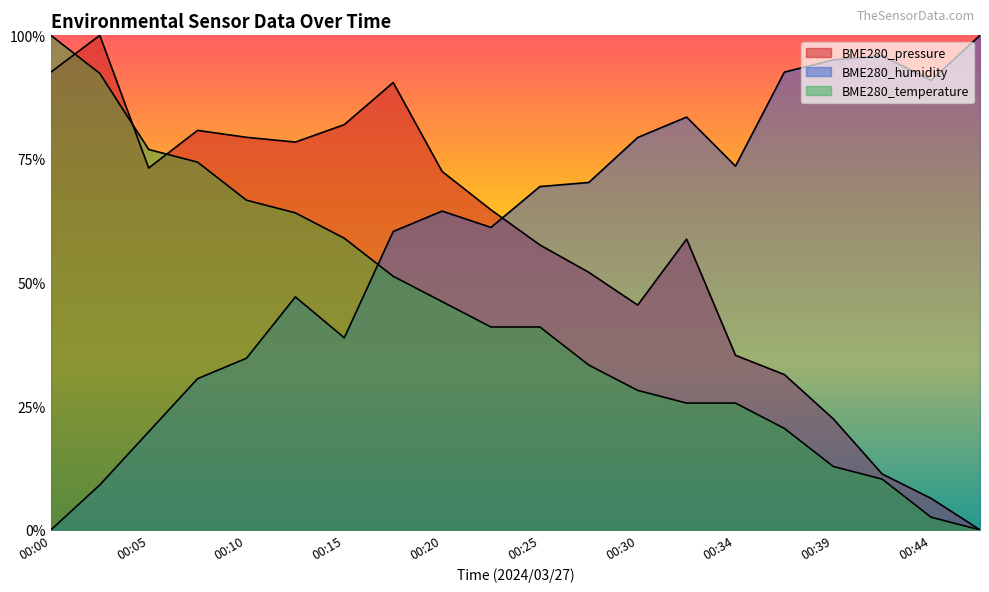

List the labels in order of BME280_pressure value, largest first.

00:03, 00:00, 00:17, 00:15, 00:07, 00:10, 00:12, 00:05, 00:20, 00:22, 00:32, 00:25, 00:27, 00:30, 00:34, 00:37, 00:39, 00:42, 00:44, 00:47